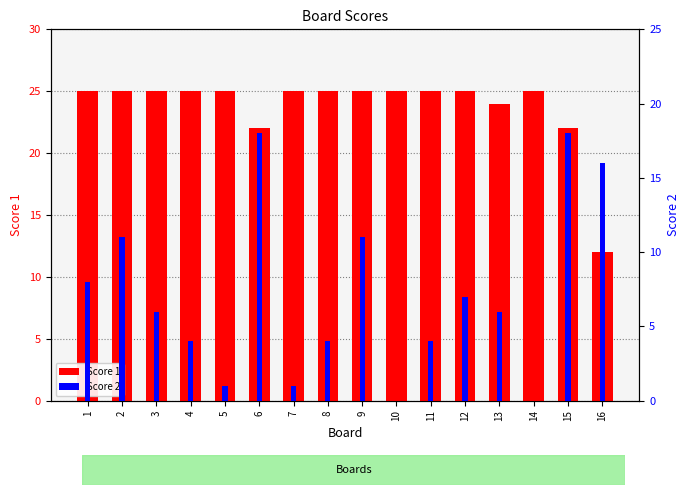

What is the greatest value displayed?

25